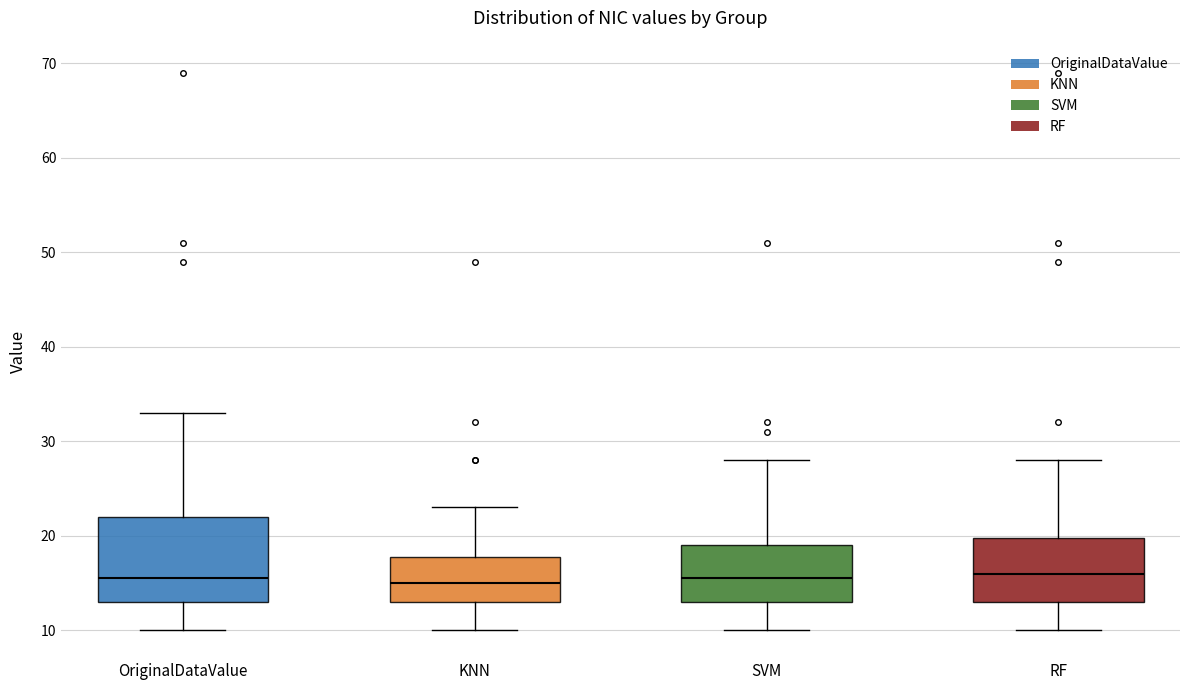

Where does the lower whisker of the box for SVM end on the y-axis? The values are not printed on the chart, so give them approximately, as read against the axis.

10